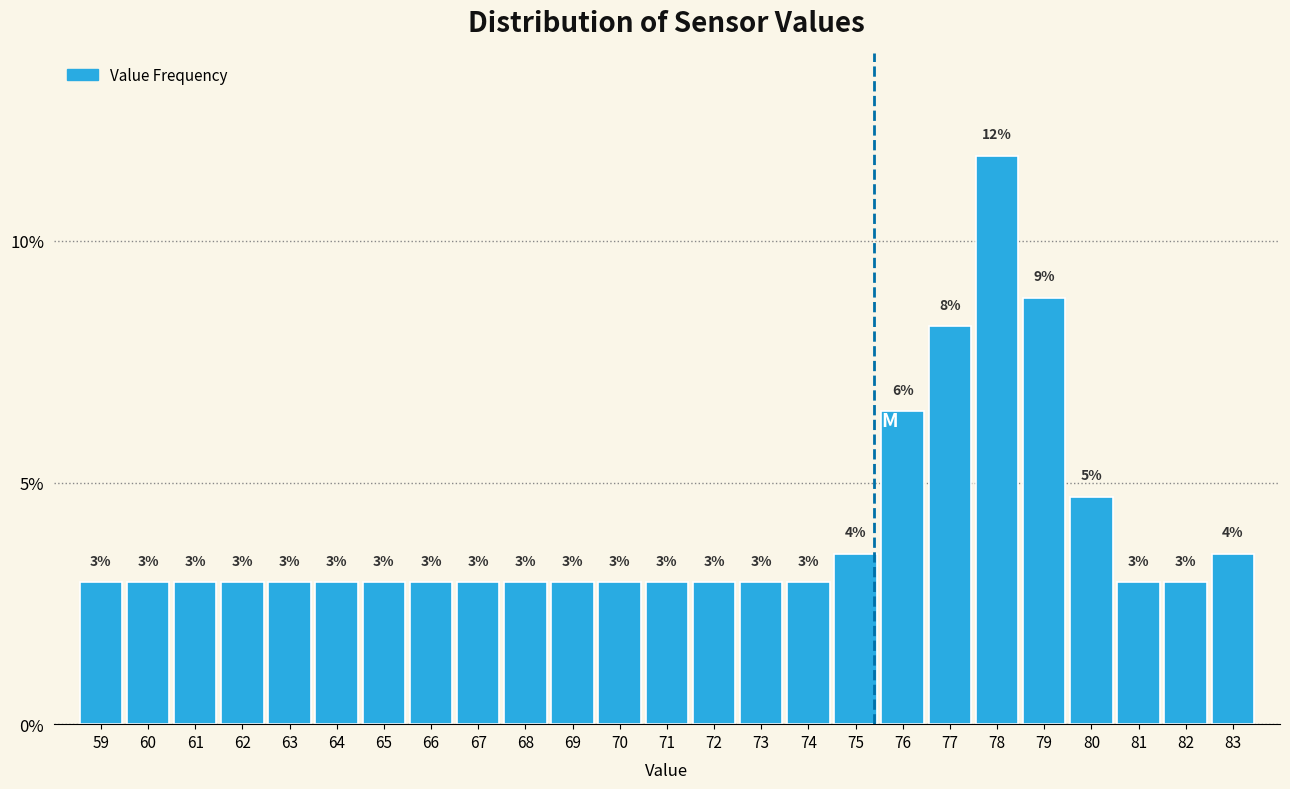

Are the bars horizontal?

No